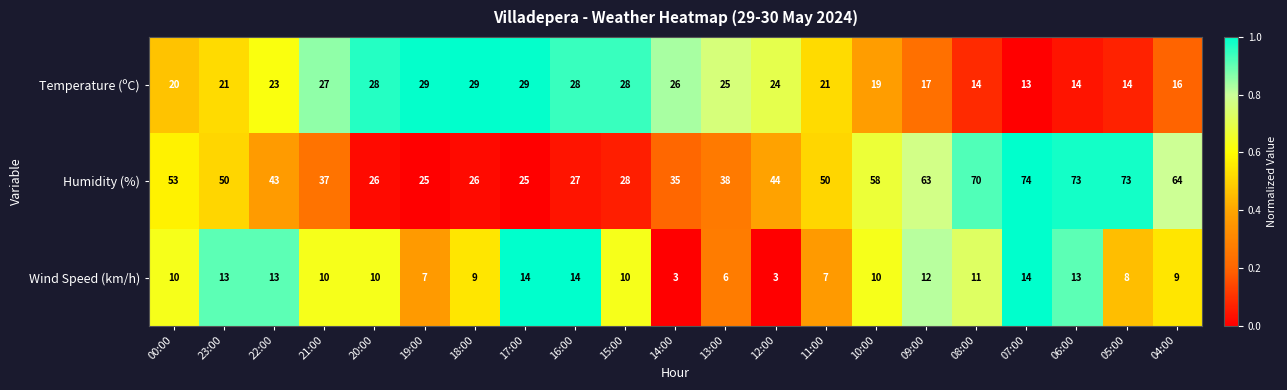

What is the difference between the Temperature (ºC) values at 23:00 and 17:00?

8